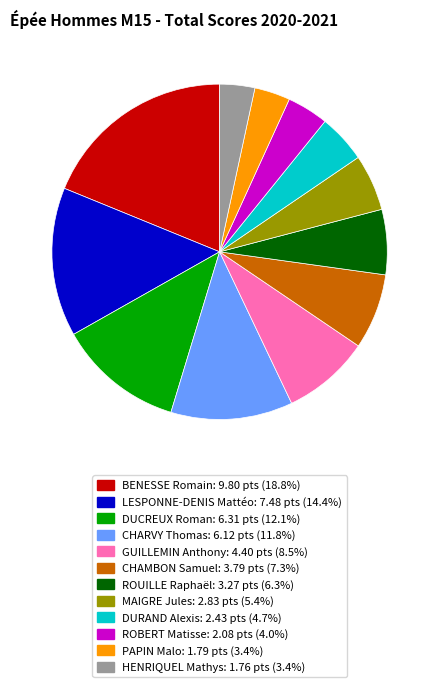

Is there any slice that represents more than half of the pie?

No